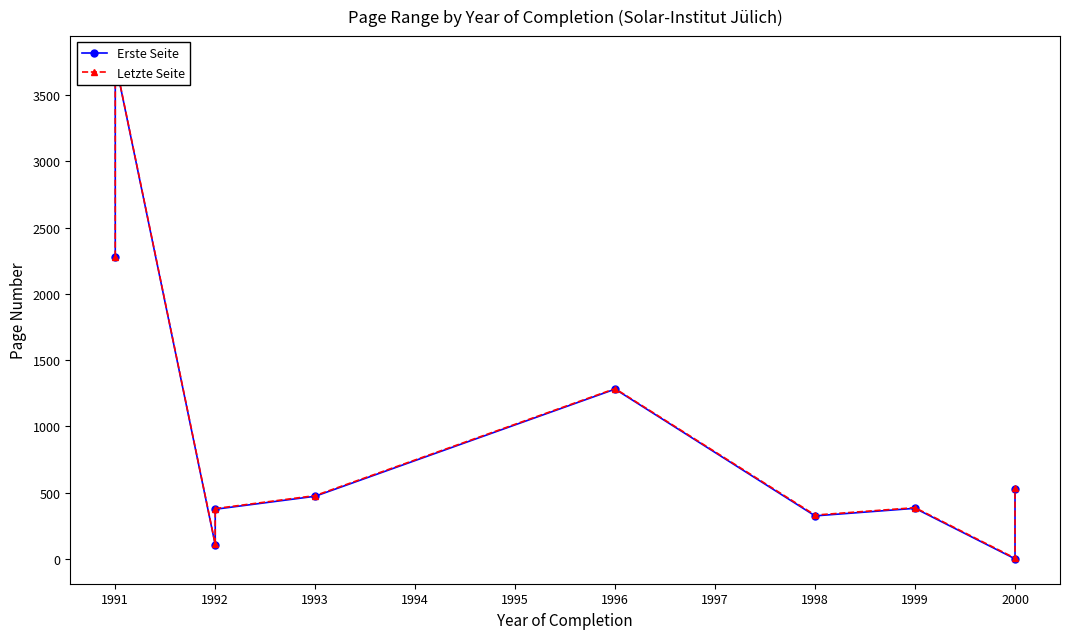

Reading left to right, list all the values displayed in this chart.

Erste Seite: 2276	3751	107	375	473	1281	325	382	1	525
Letzte Seite: 2281	3756	112	380	478	1285	331	387	6	533